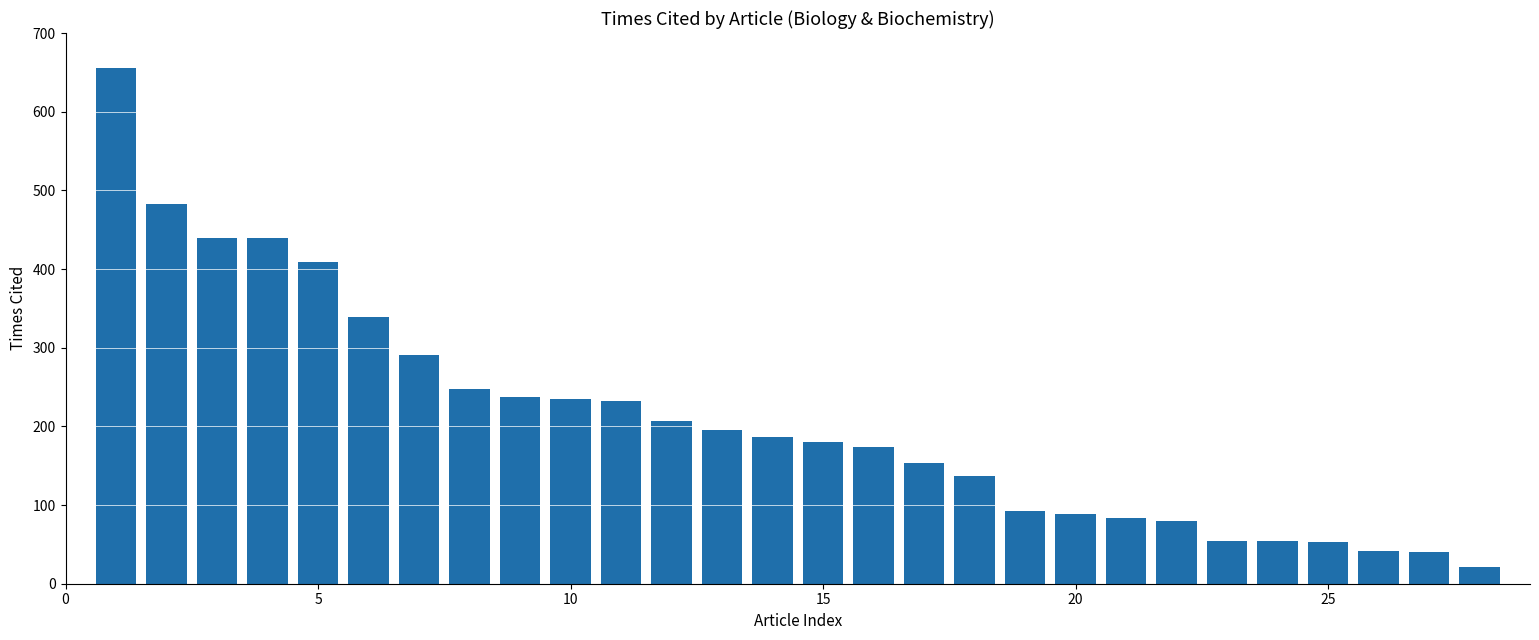

What is the maximum value shown in the chart?

656